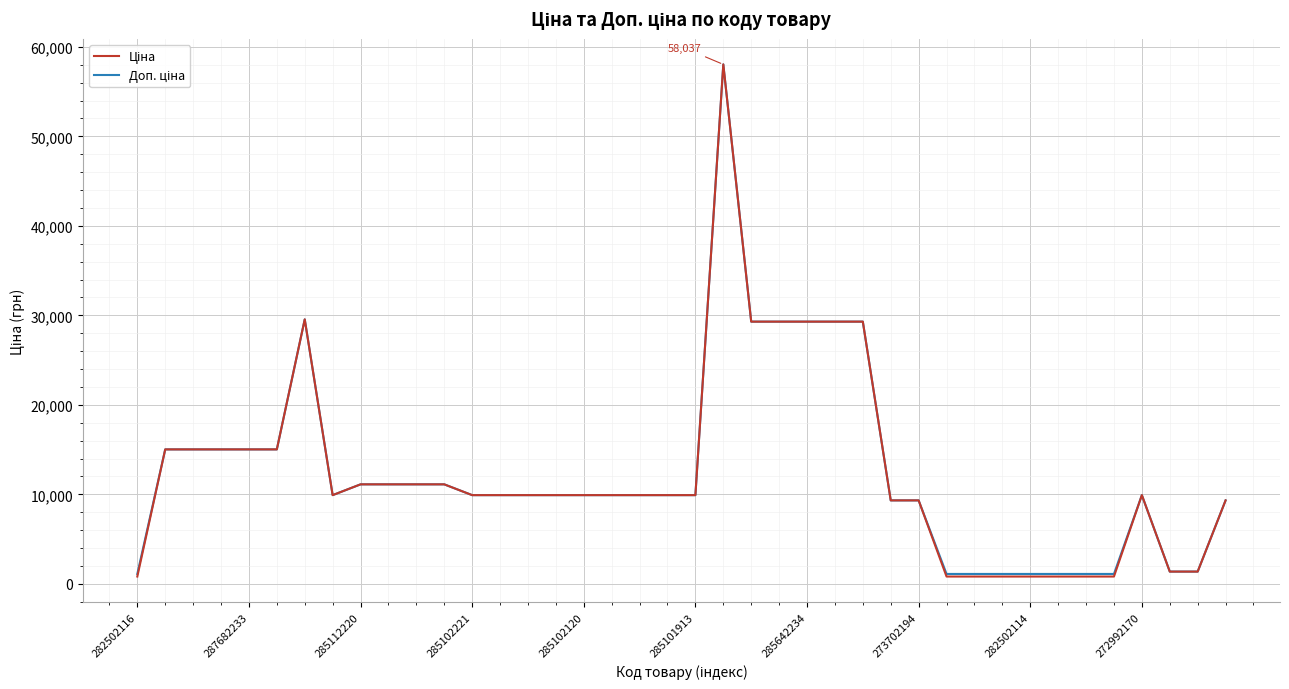

Is this an area chart (filled region under the line)?

No